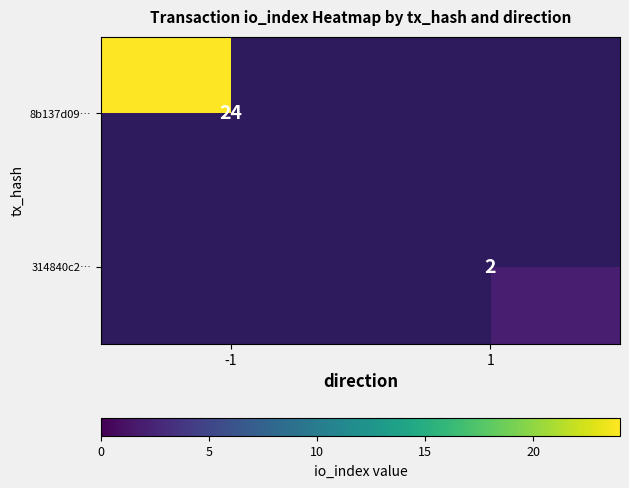

What is the minimum value shown in the chart?

2.0